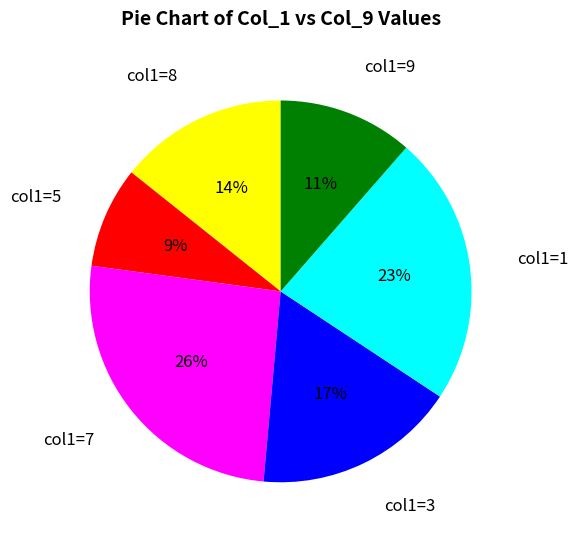

To the nearest percent, what is the combined percentage of col1=7 and col1=3?

43%